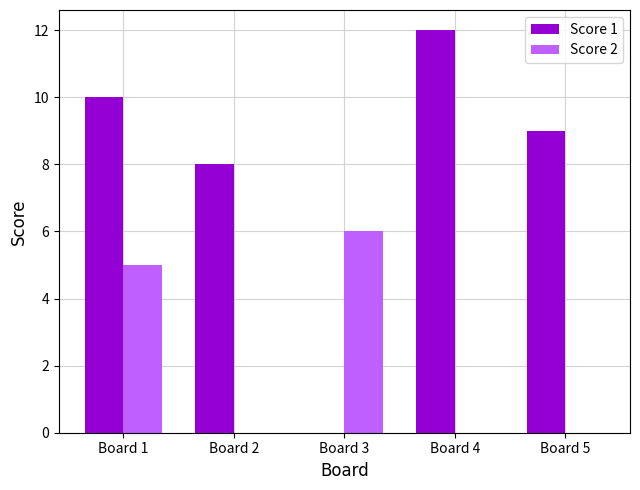

Count the Score 2 values in the range 0 to 5.

4